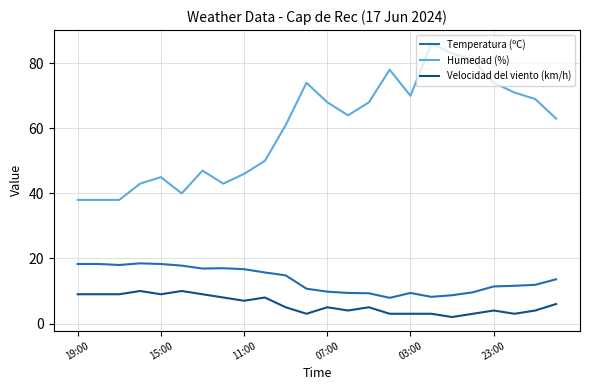

True or false: Velocidad del viento (km/h) and Temperatura (ºC) cross at least once.

False